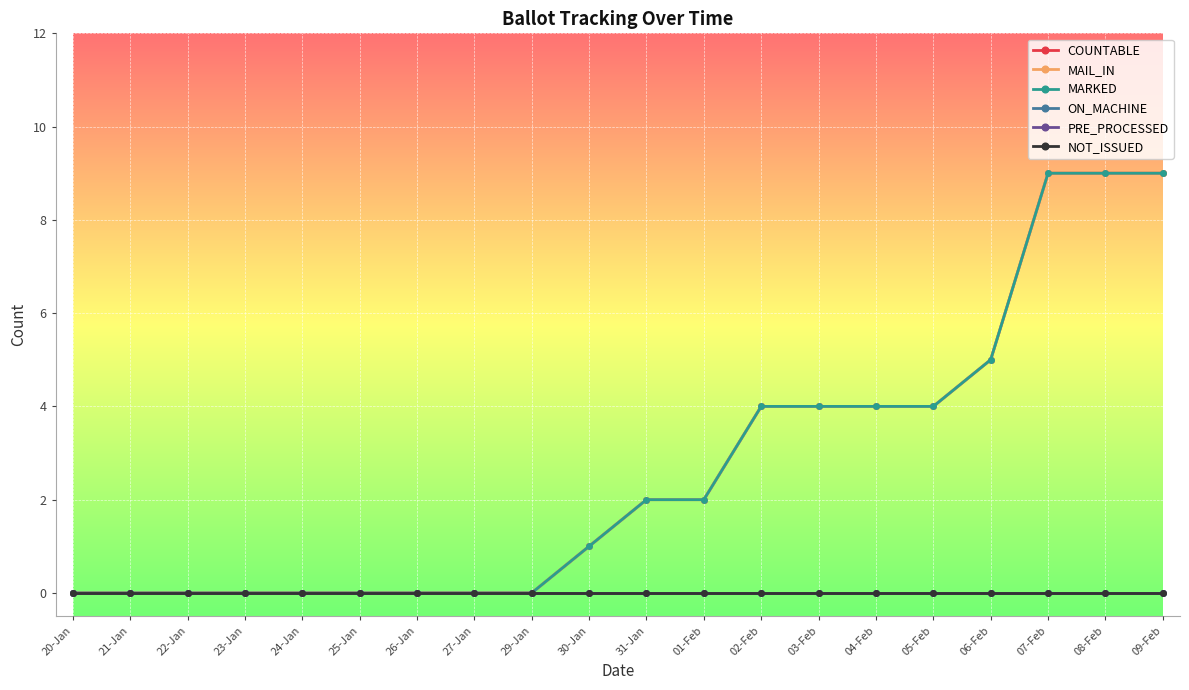

Reading right to left, what are all the values shown in this chart?

COUNTABLE: 9	9	9	5	4	4	4	4	2	2	1	0	0	0	0	0	0	0	0	0
MAIL_IN: 9	9	9	5	4	4	4	4	2	2	1	0	0	0	0	0	0	0	0	0
MARKED: 9	9	9	5	4	4	4	4	2	2	1	0	0	0	0	0	0	0	0	0
ON_MACHINE: 0	0	0	0	0	0	0	0	0	0	0	0	0	0	0	0	0	0	0	0
PRE_PROCESSED: 0	0	0	0	0	0	0	0	0	0	0	0	0	0	0	0	0	0	0	0
NOT_ISSUED: 0	0	0	0	0	0	0	0	0	0	0	0	0	0	0	0	0	0	0	0